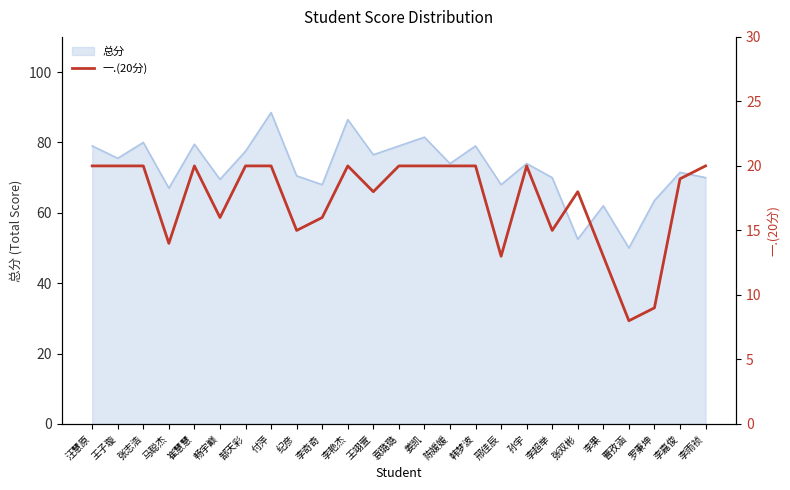

What is the label of the 13th point from the left?

袁璐璐